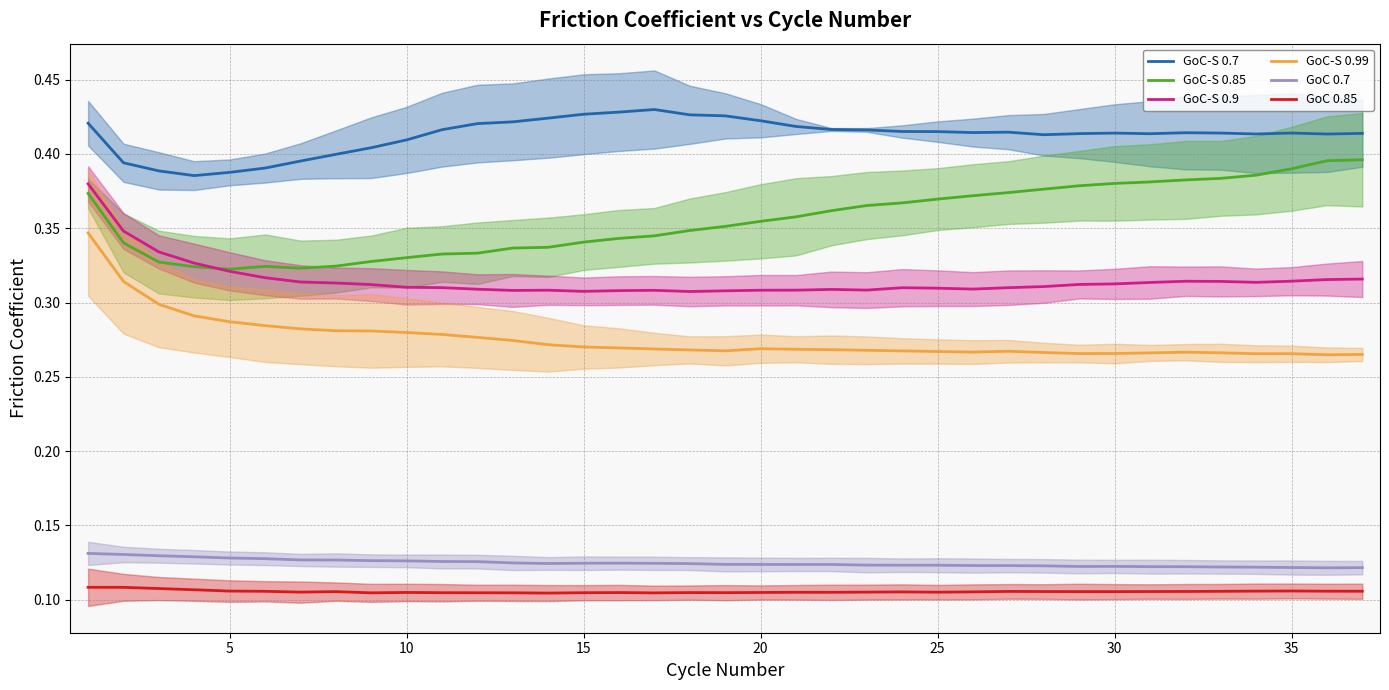

True or false: GoC-S 0.99 and GoC-S 0.9 cross at least once.

False